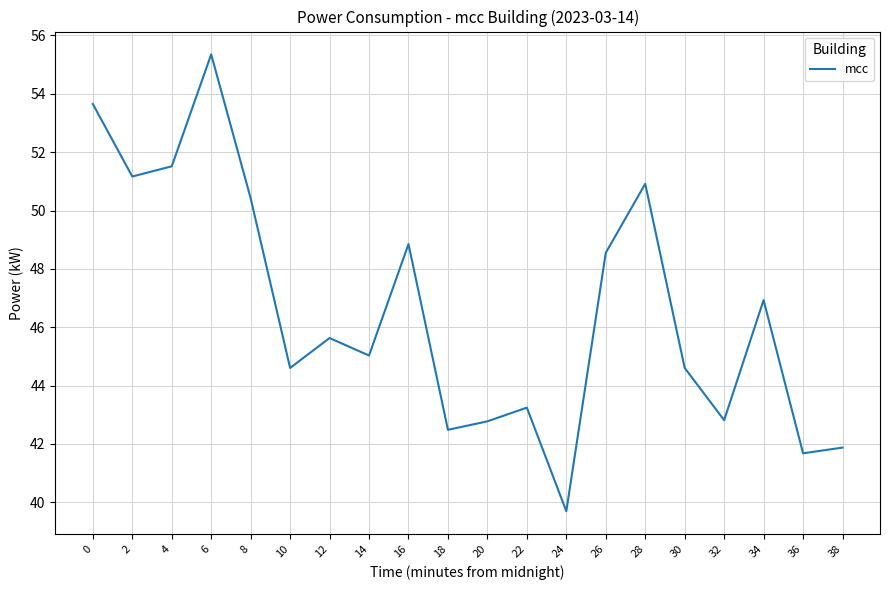

What is the ratio of the value at 36 to the value at 4?

0.8